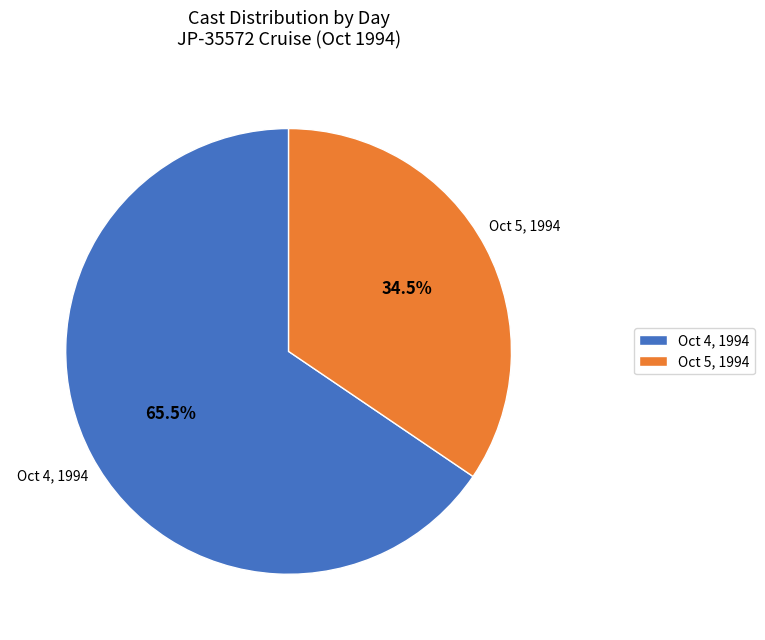

What is the majority slice?

Oct 4, 1994